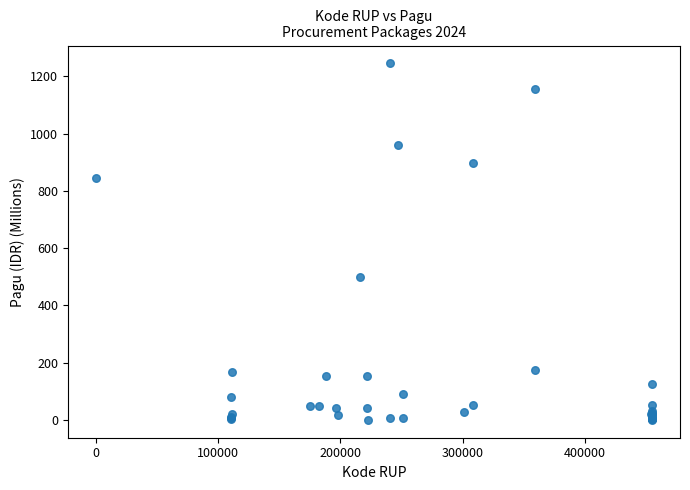

What Y value in the scatter plot is closest to 622?

499.9